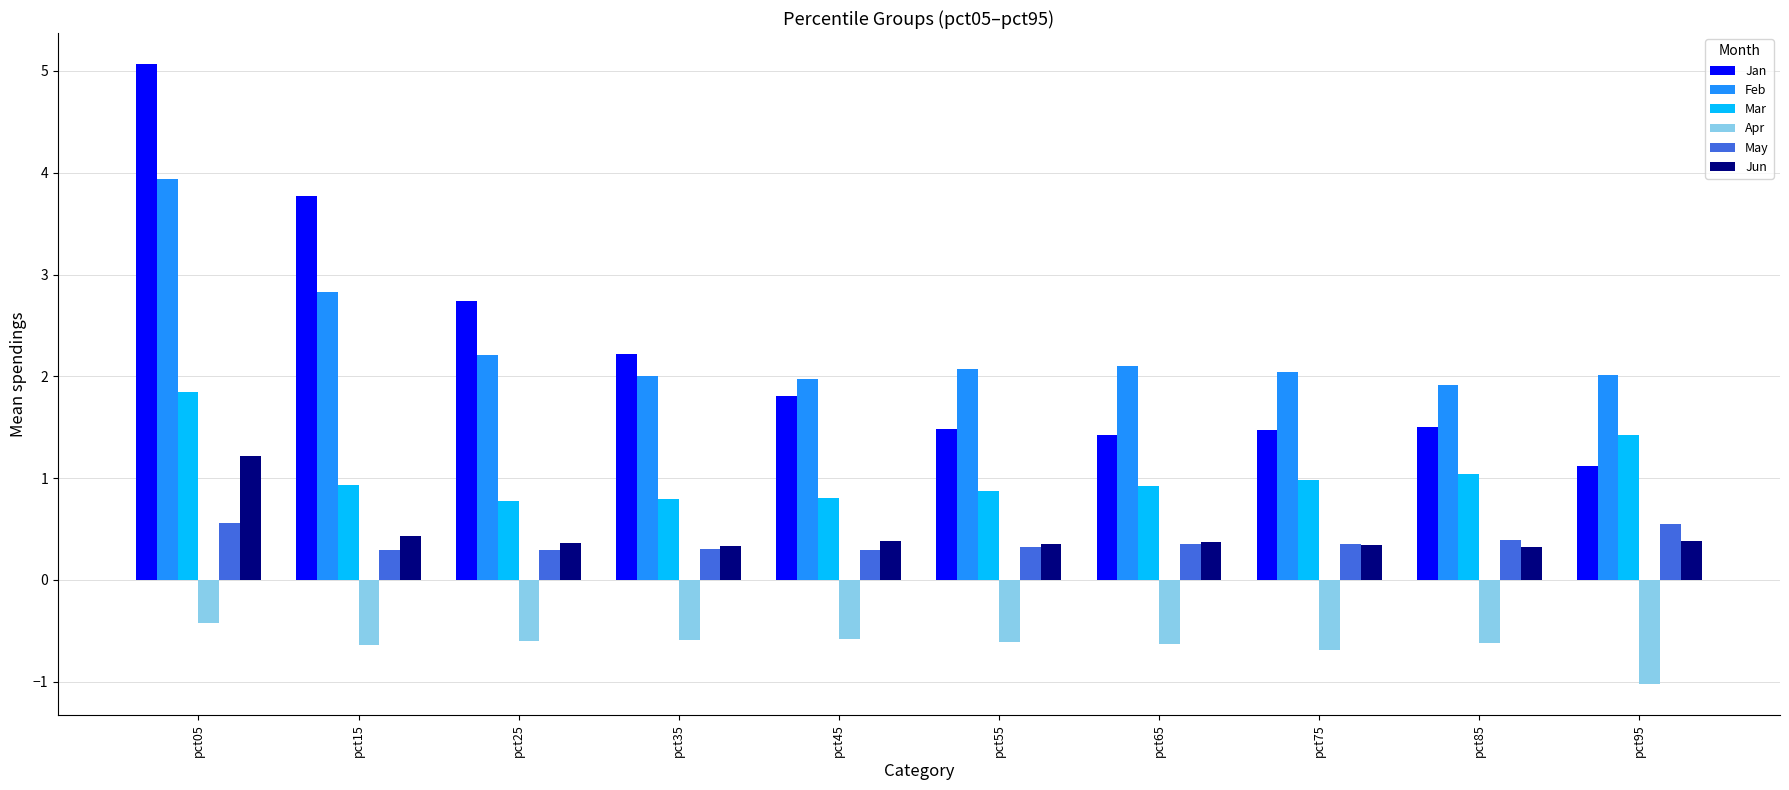

How many categories are shown in the chart?

10